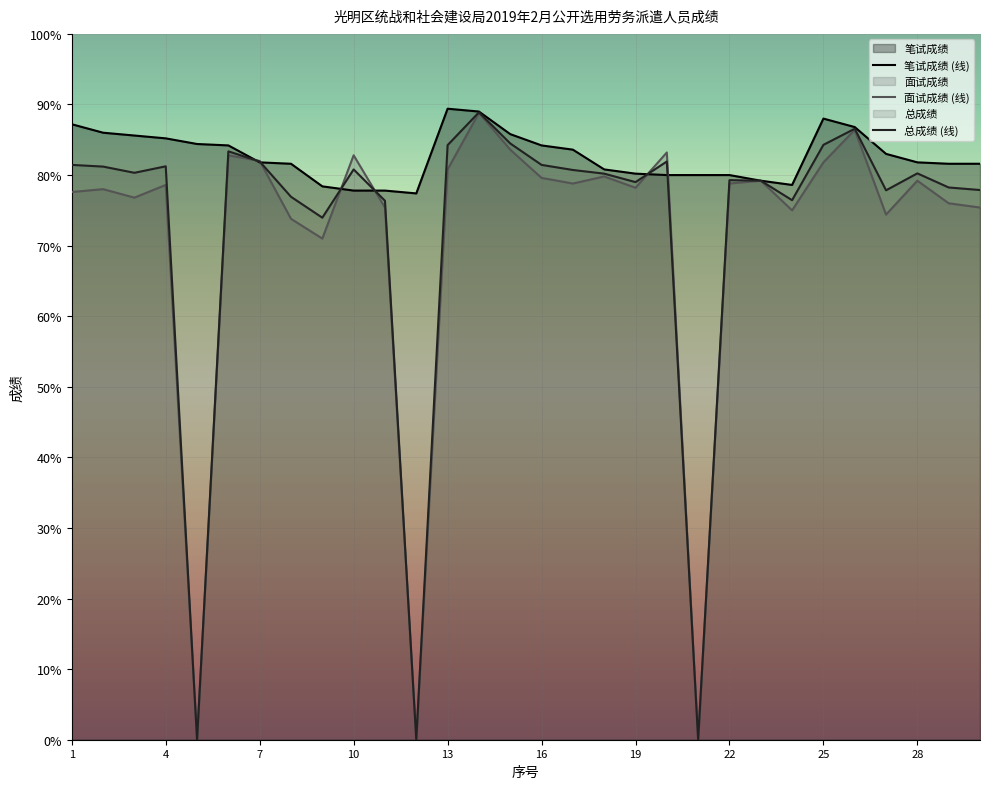

Which series has the largest range (max minus min)?

总成绩 (线)